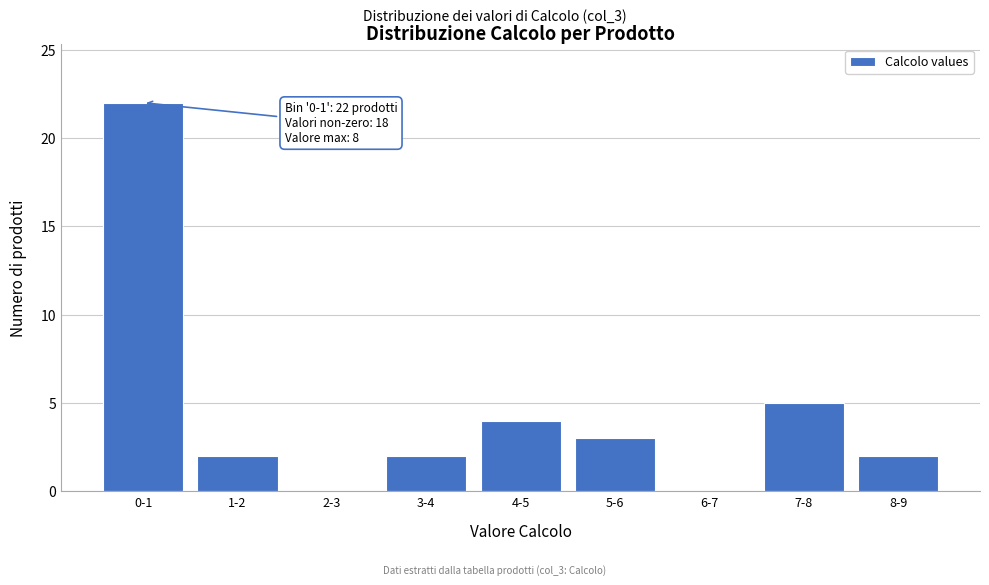

Reading left to right, transcribe all the data shown in this chart.

0-1=22	1-2=2	2-3=0	3-4=2	4-5=4	5-6=3	6-7=0	7-8=5	8-9=2